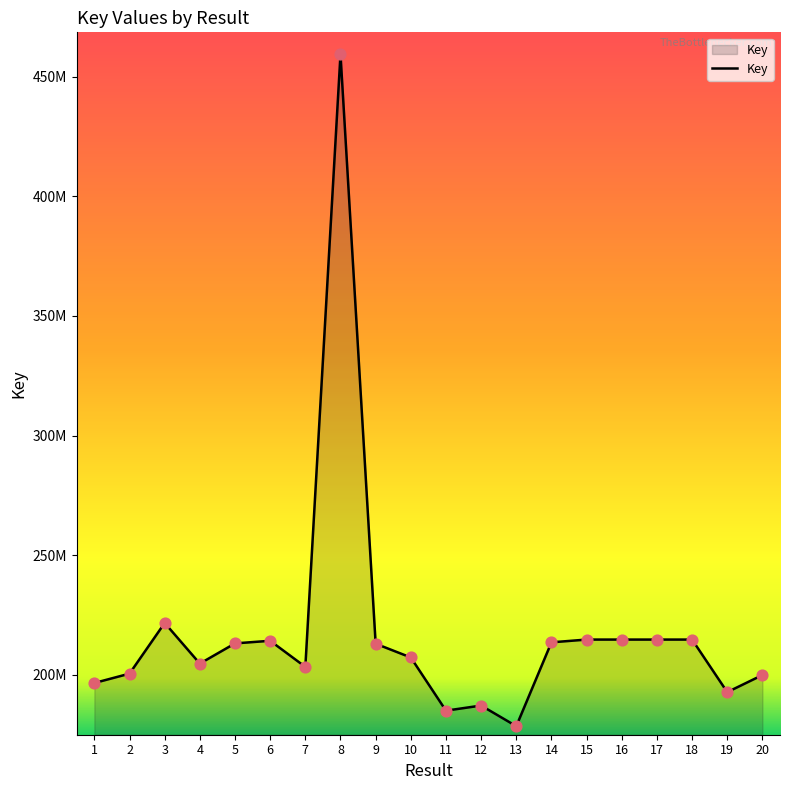

Which has a higher value, 18 or 7?

18